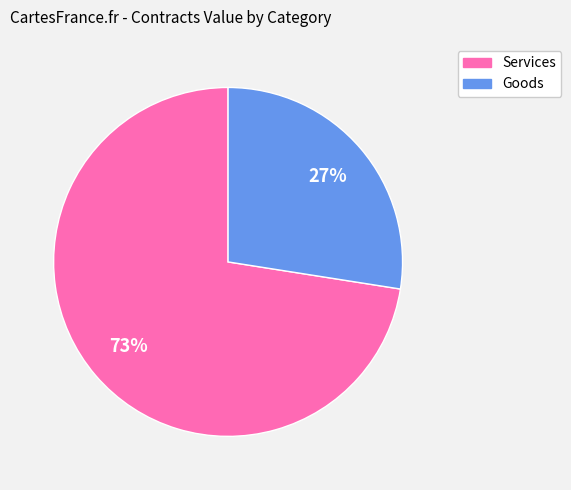

Is there a majority slice in this chart?

Yes